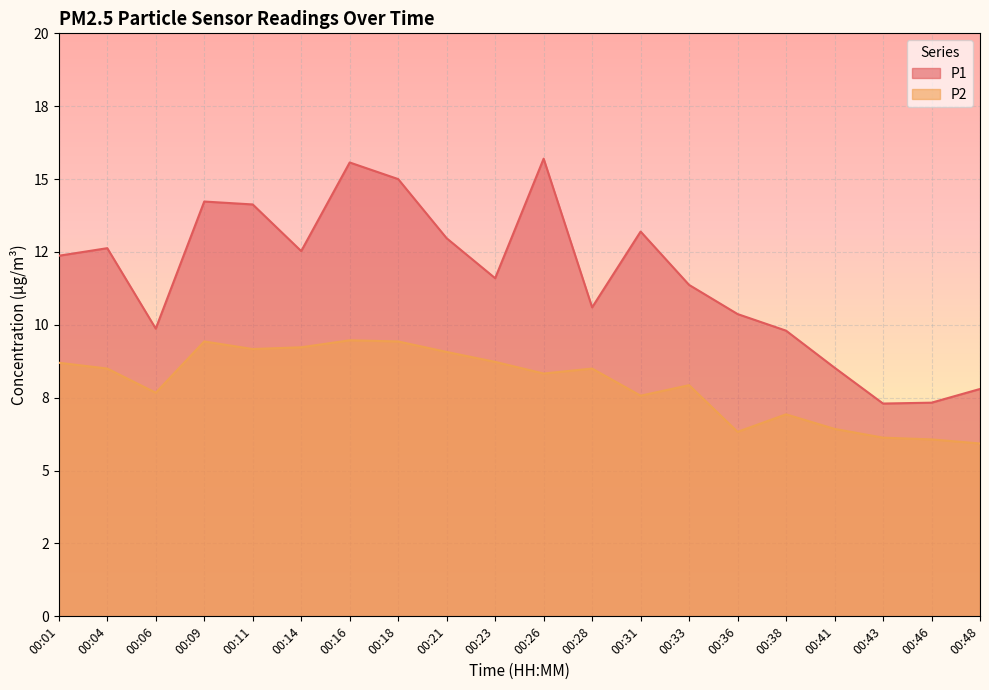

What is the sum of all P1 values?

232.9